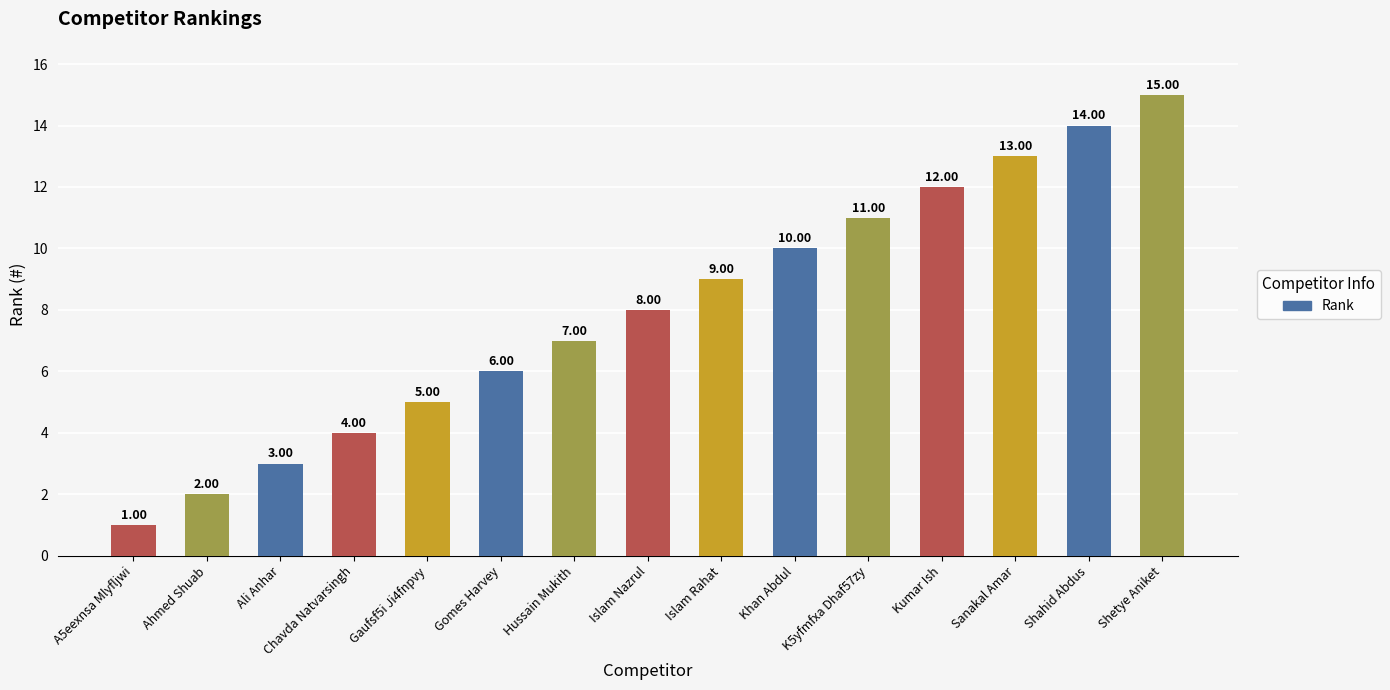

What is the sum of all values?

120